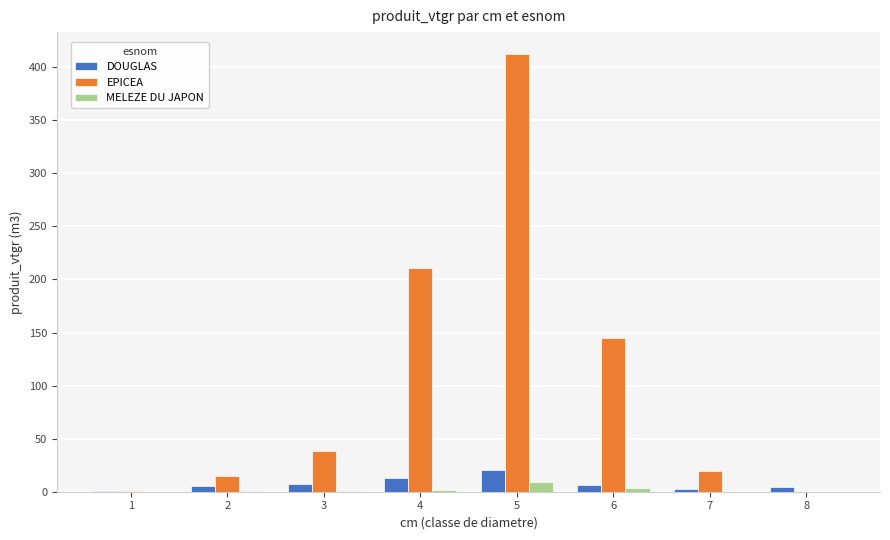

Between 4 and 8, which series saw the biggest shift?

EPICEA